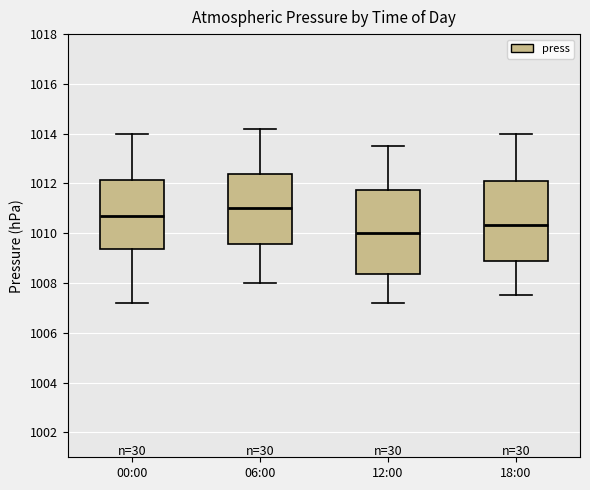

Which box's median line is the lowest?

12:00